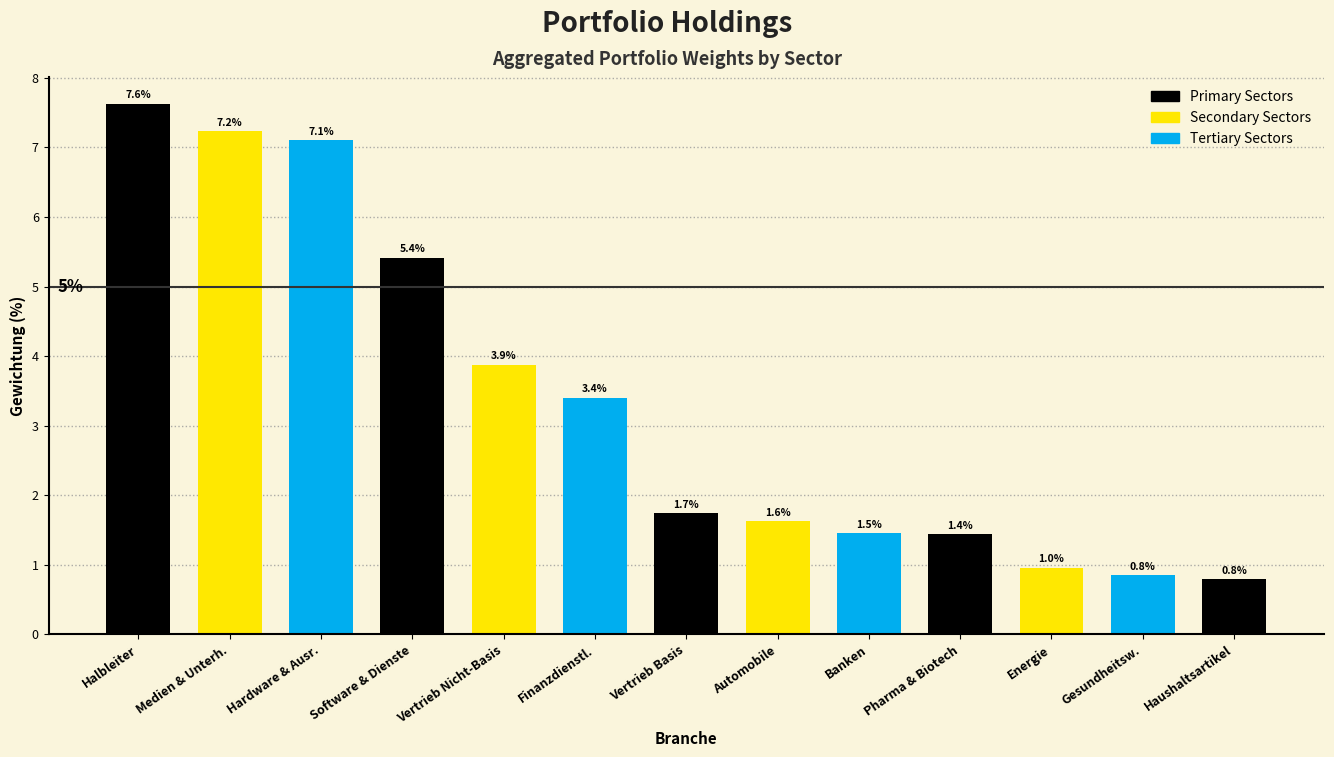

Reading left to right, what are all the values shown in this chart?

7.6	7.2	7.1	5.4	3.9	3.4	1.7	1.6	1.5	1.4	1.0	0.8	0.8